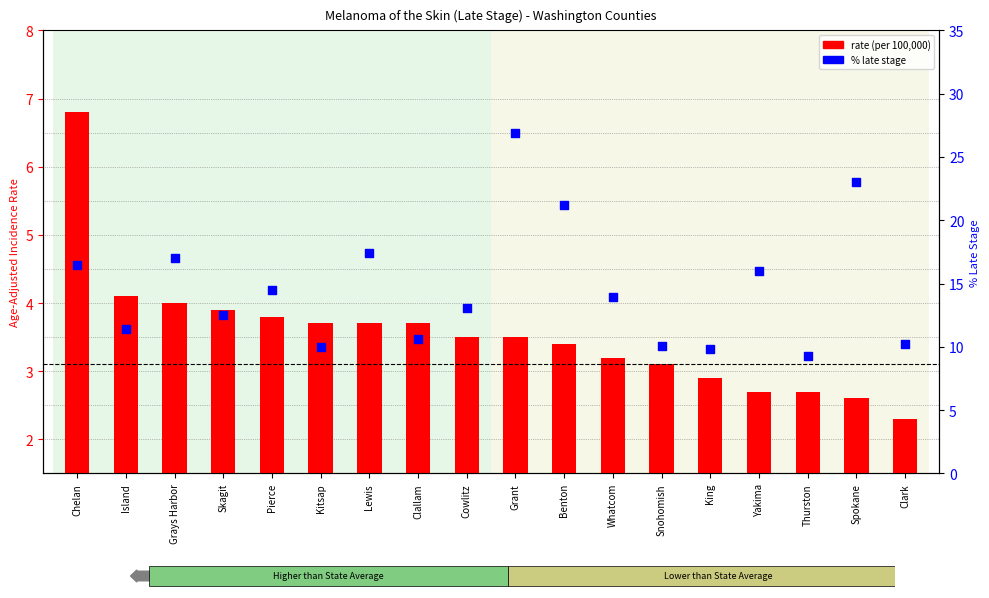

What are all the series names shown in the legend?

rate, percent_late_stage